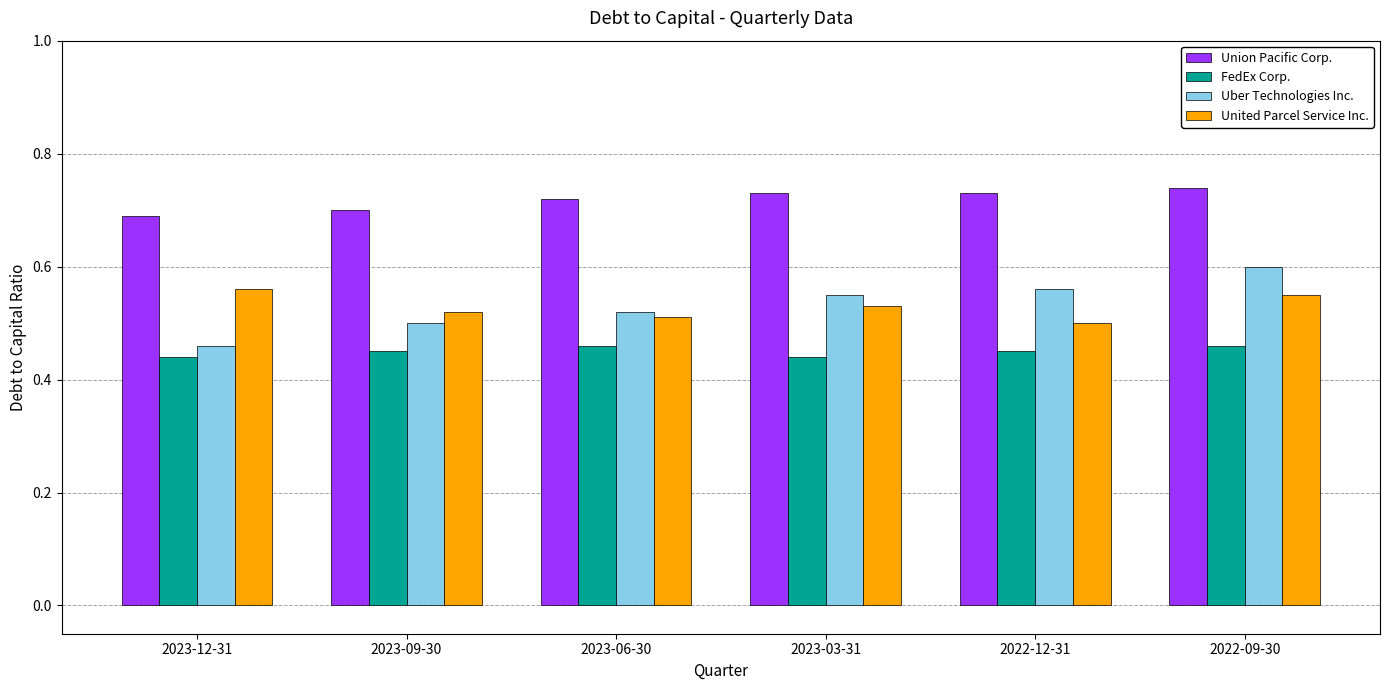

What position from the left is 2023-09-30?

2